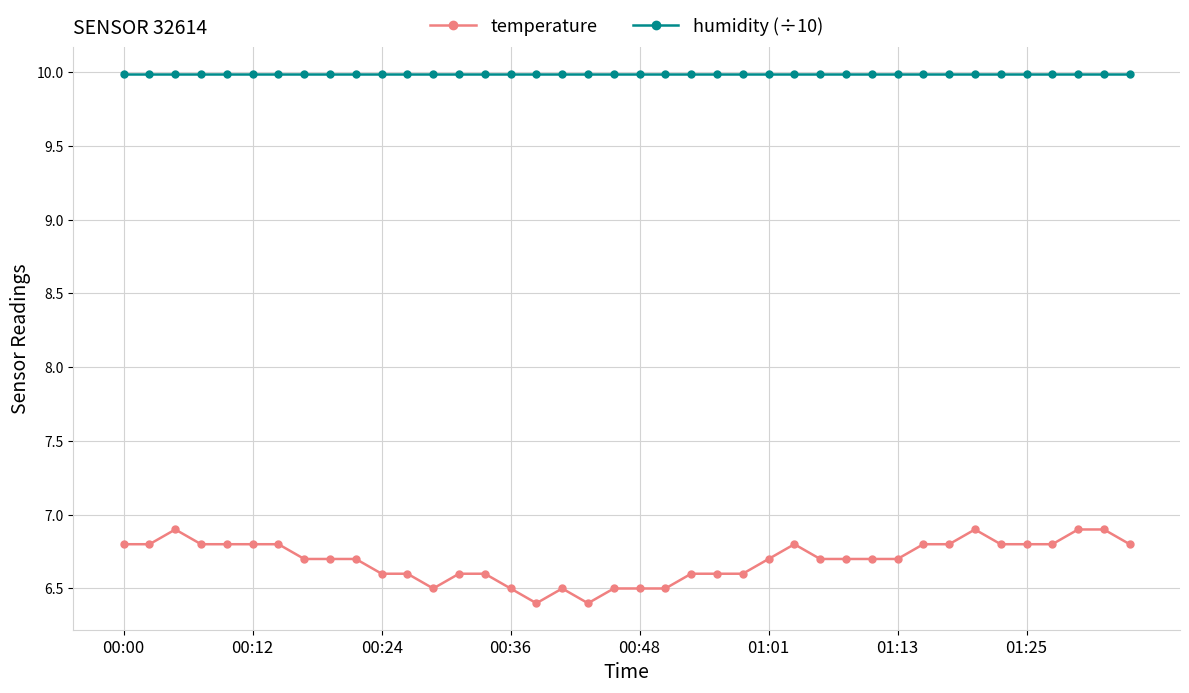

True or false: humidity (÷10) and temperature cross at least once.

False